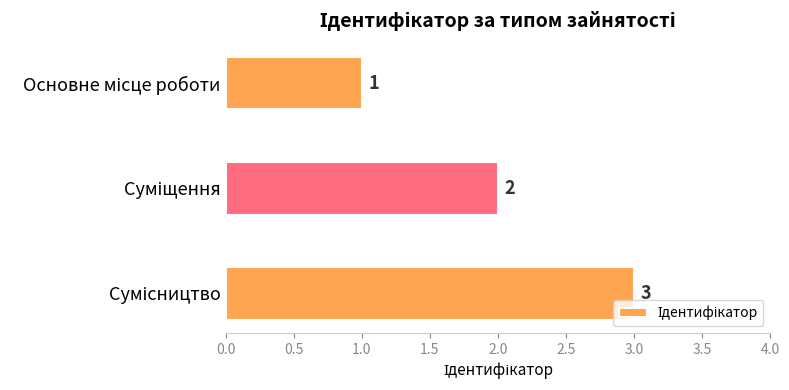

What is the maximum value shown in the chart?

3